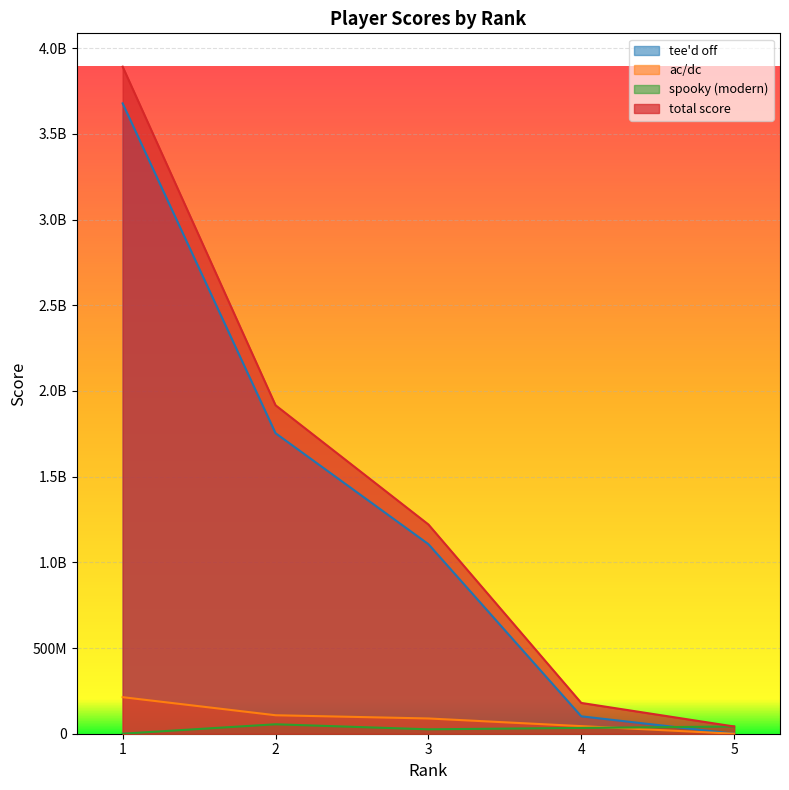

True or false: total score and ac/dc cross at least once.

False